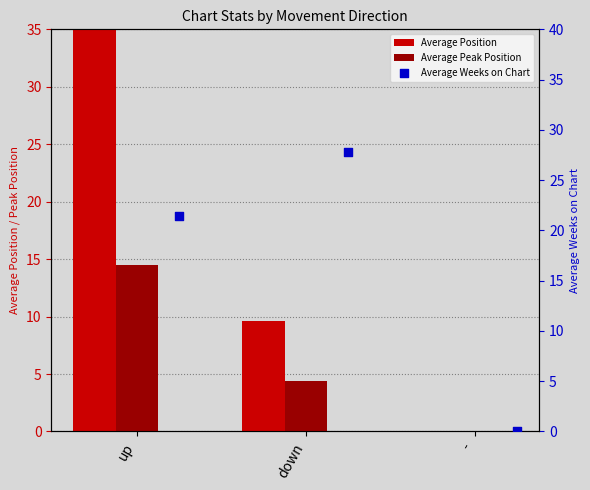

Is the value of Average Weeks on Chart at up greater than the value of Average Peak Position at -?

Yes